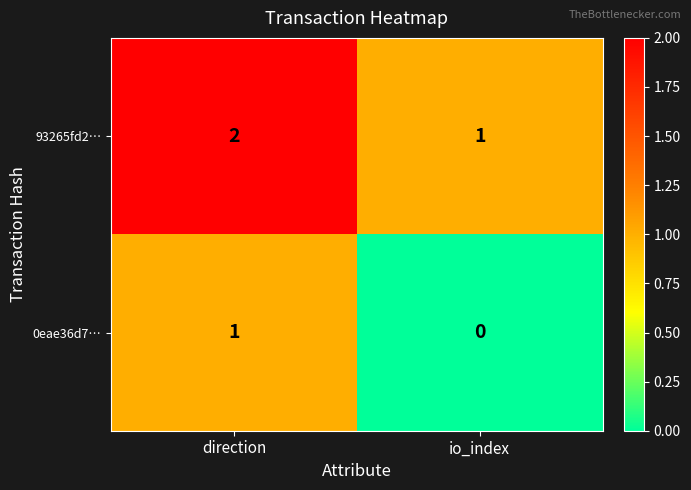

Which series has the largest total across all categories?

93265fd2…